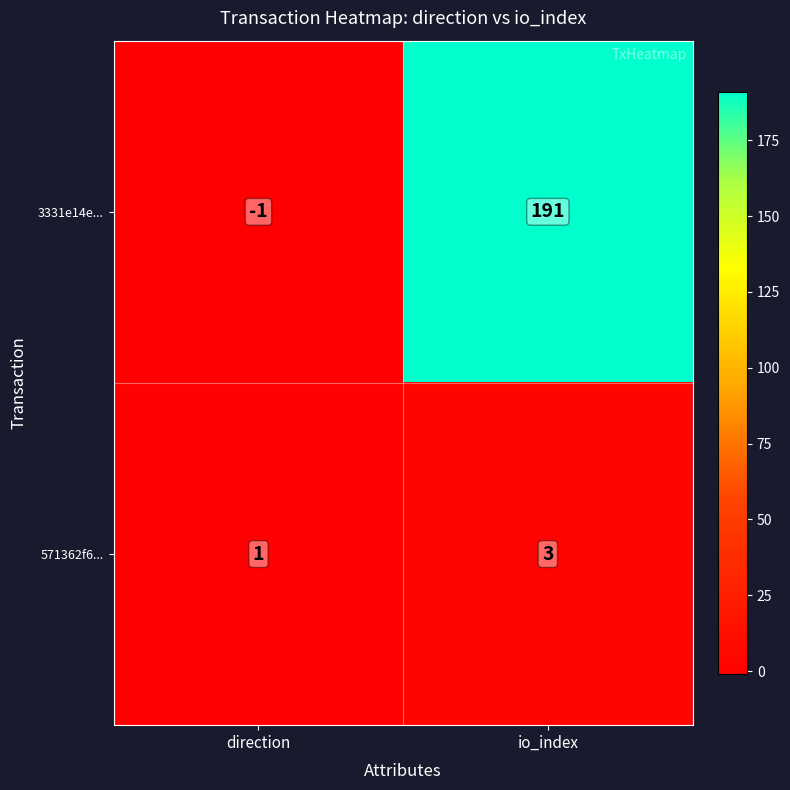

How many distinct data groups are displayed?

2